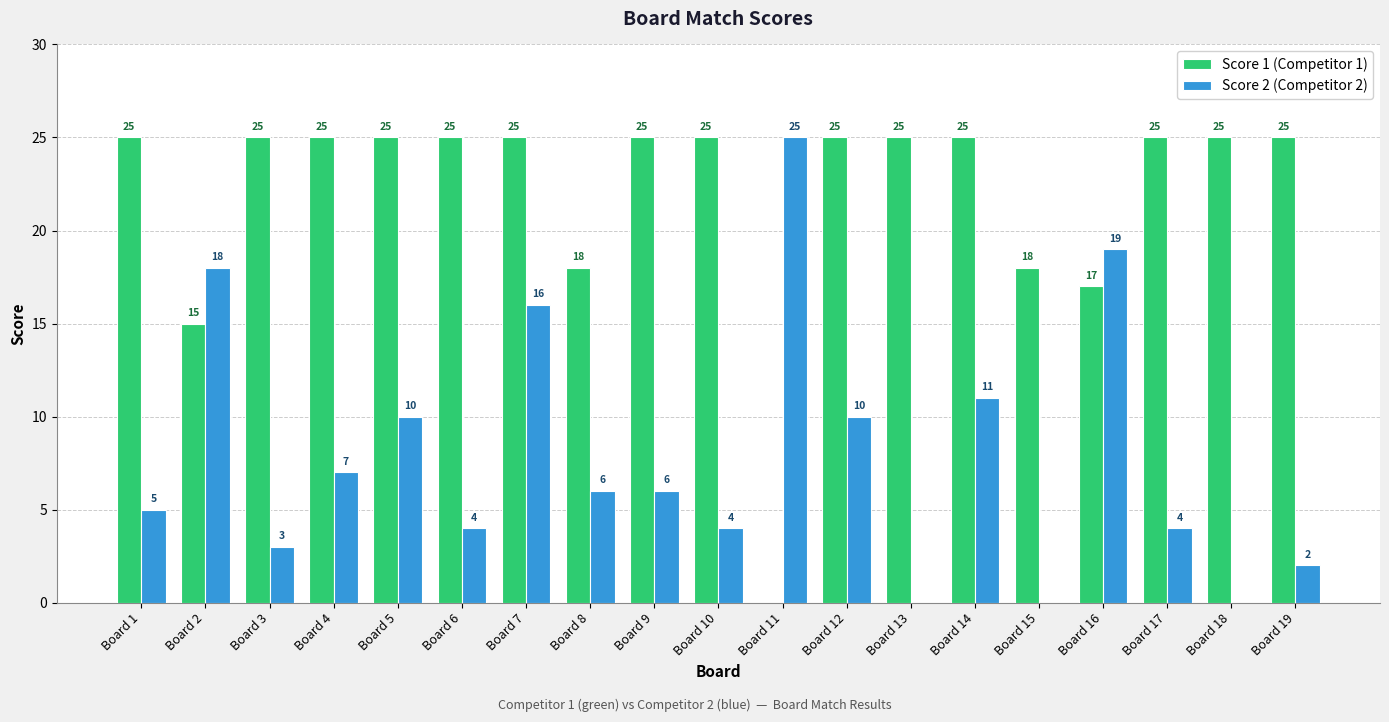

Reading left to right, what are all the values shown in this chart?

Score 1 (Competitor 1): Board 1=25	Board 2=15	Board 3=25	Board 4=25	Board 5=25	Board 6=25	Board 7=25	Board 8=18	Board 9=25	Board 10=25	Board 11=0	Board 12=25	Board 13=25	Board 14=25	Board 15=18	Board 16=17	Board 17=25	Board 18=25	Board 19=25
Score 2 (Competitor 2): Board 1=5	Board 2=18	Board 3=3	Board 4=7	Board 5=10	Board 6=4	Board 7=16	Board 8=6	Board 9=6	Board 10=4	Board 11=25	Board 12=10	Board 13=0	Board 14=11	Board 15=0	Board 16=19	Board 17=4	Board 18=0	Board 19=2